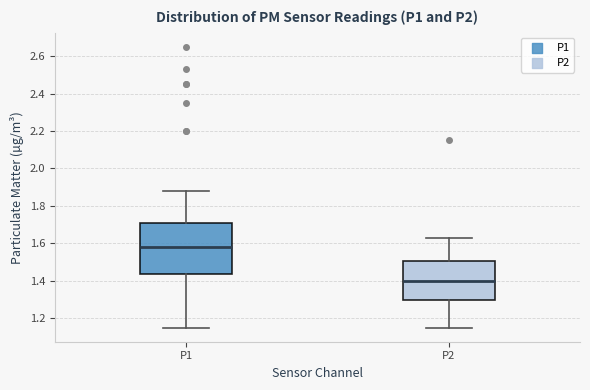

Reading left to right, transcribe this box plot: for each box, give where its median line is, the range the box spans, and where its two whiskers end, as read against the y-axis. The values are not printed on the chart, so give them approximately, as read against the axis.

P1: median 1.58, box 1.44 to 1.70, whiskers 1.16 to 1.88
P2: median 1.40, box 1.30 to 1.50, whiskers 1.16 to 1.64